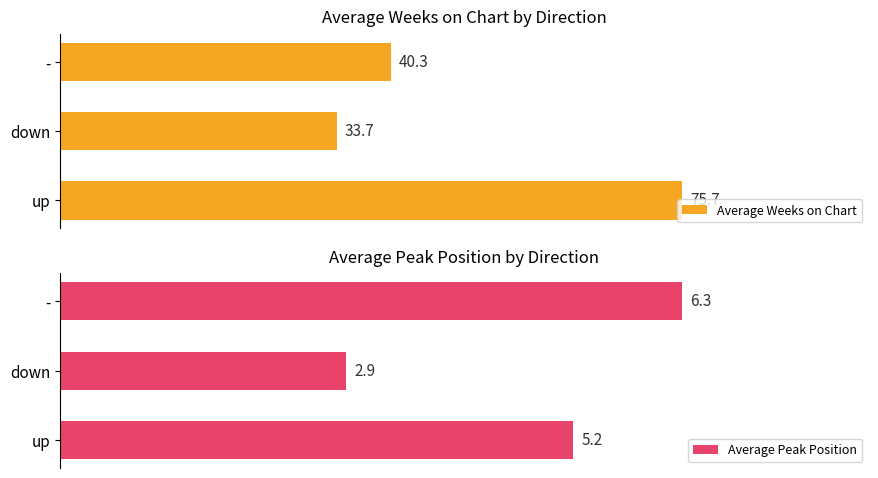

How many values in the Average Weeks on Chart series exceed 40?

2